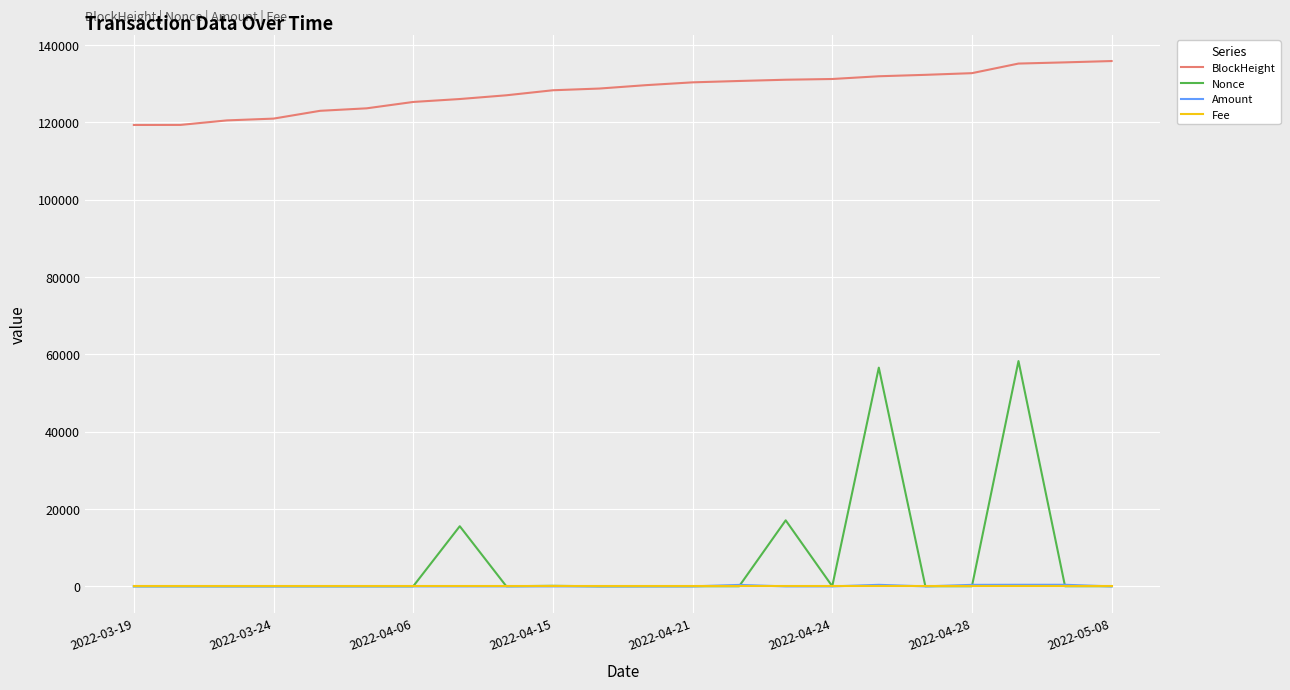

Which series has the widest spread of values?

Nonce